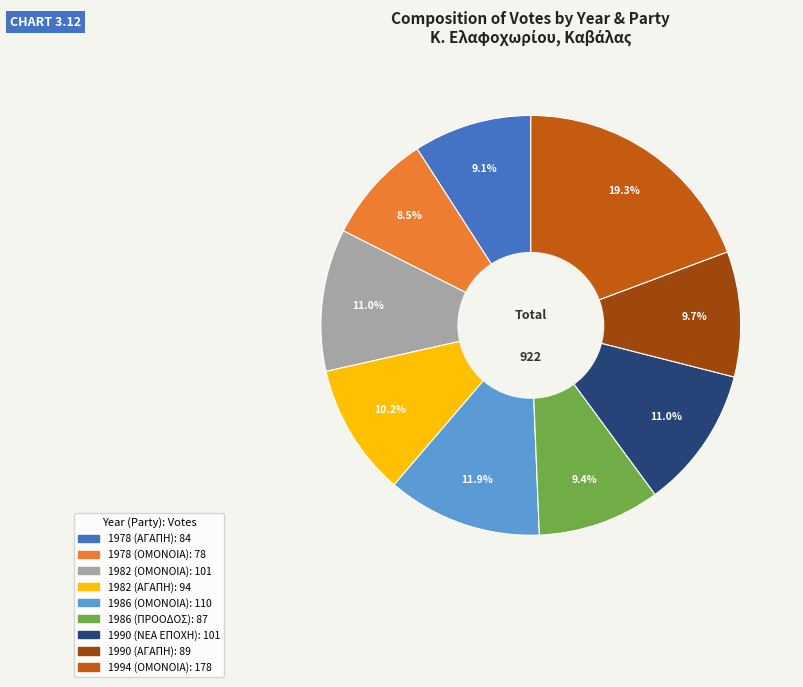

How many segments does this pie chart have?

9